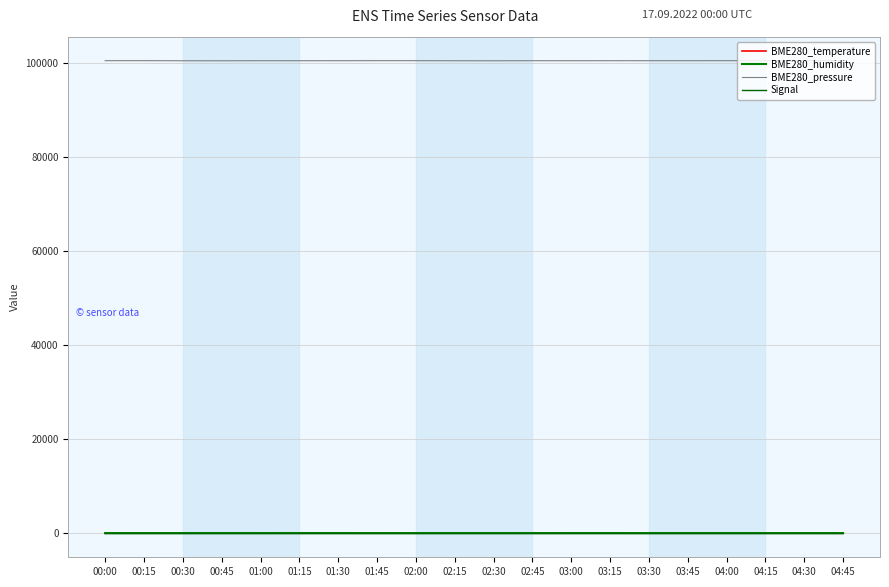

Rank the series at 04:00 from highest to lowest value.

BME280_pressure, BME280_humidity, BME280_temperature, Signal